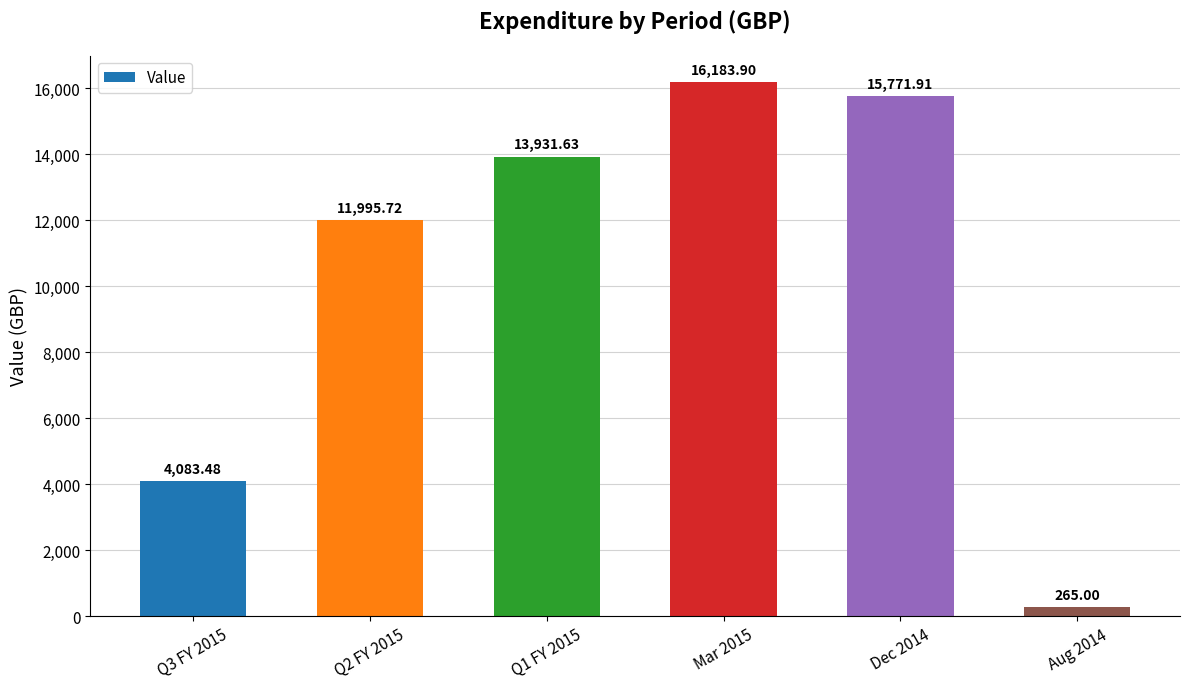

What is the label of the 4th bar from the left?

Mar 2015